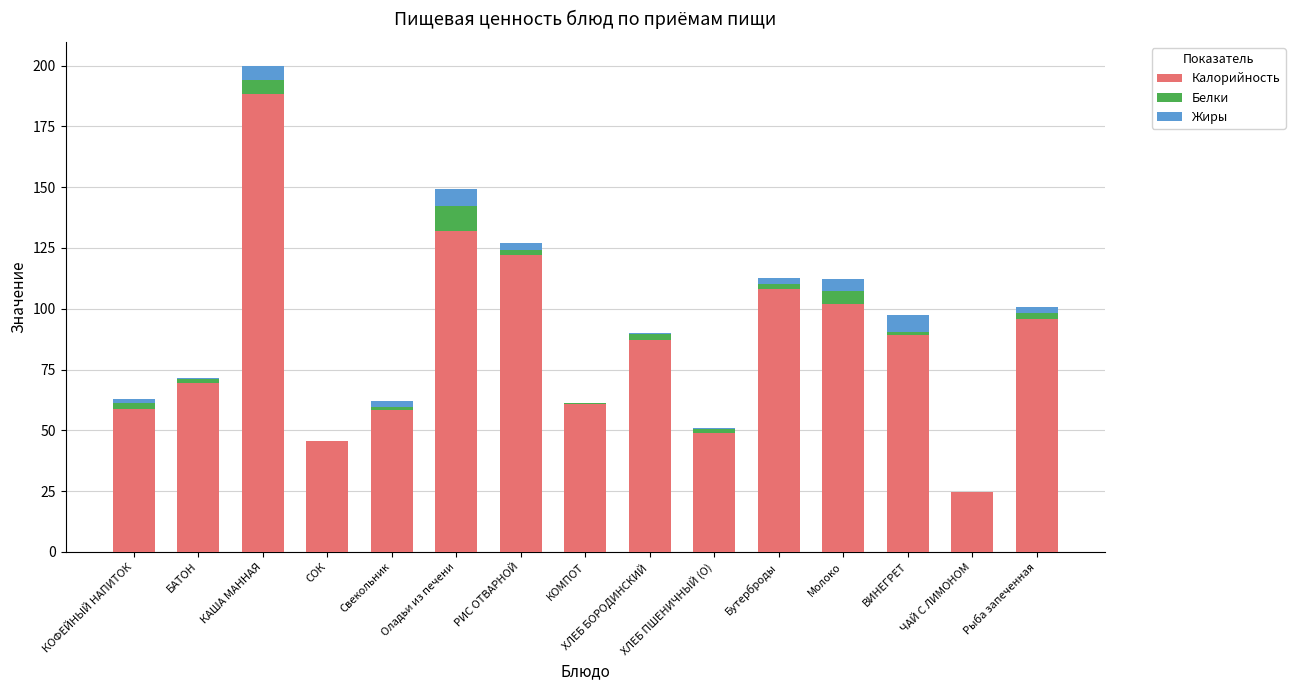

How many values in the Калорийность series exceed 87?

8